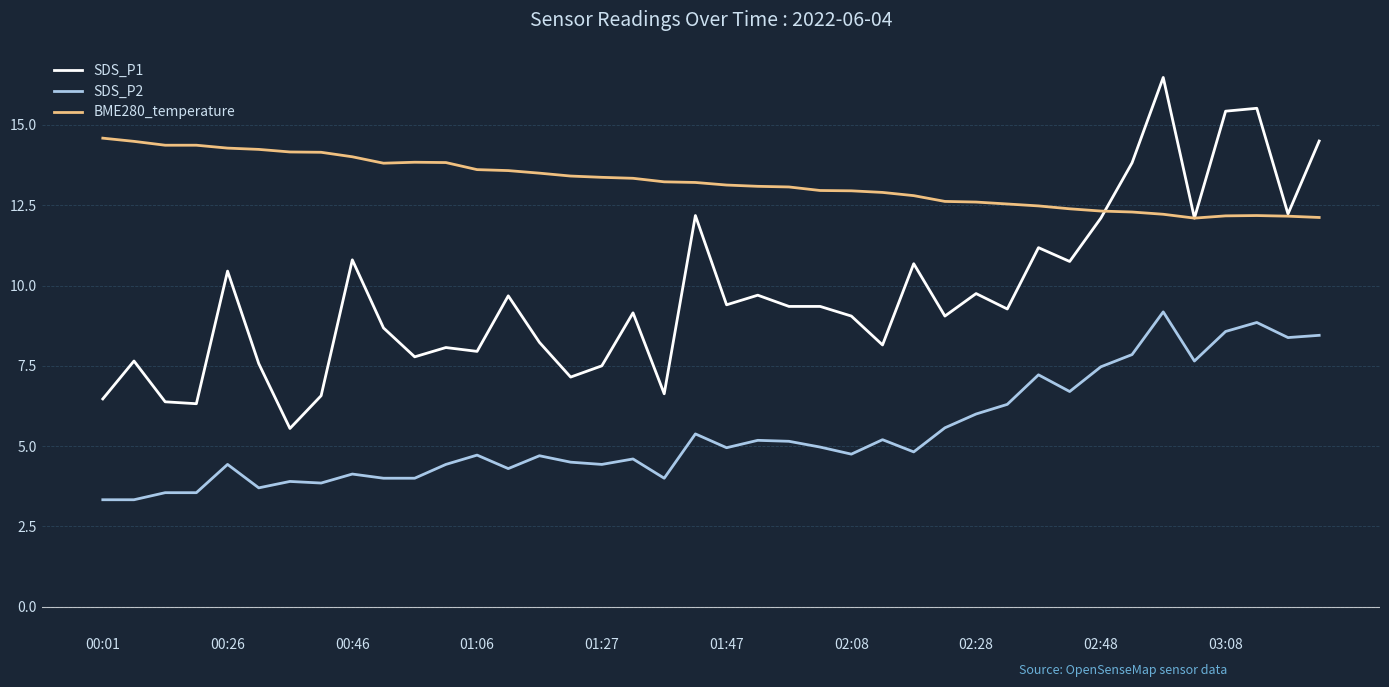

Rank the series by their average value, from highest to lowest.

BME280_temperature, SDS_P1, SDS_P2